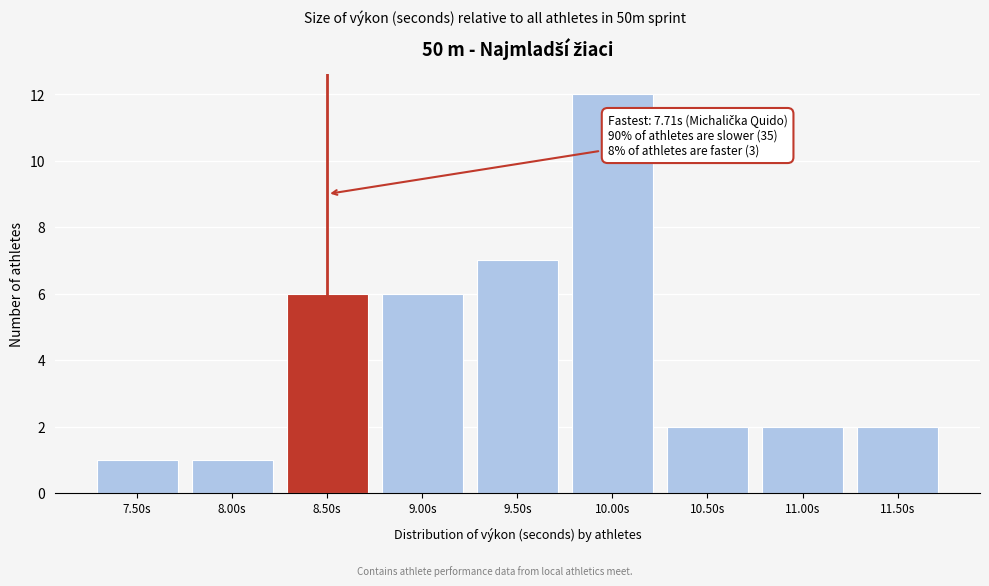

Reading left to right, list all the values displayed in this chart.

7.50s=1	8.00s=1	8.50s=6	9.00s=6	9.50s=7	10.00s=12	10.50s=2	11.00s=2	11.50s=2